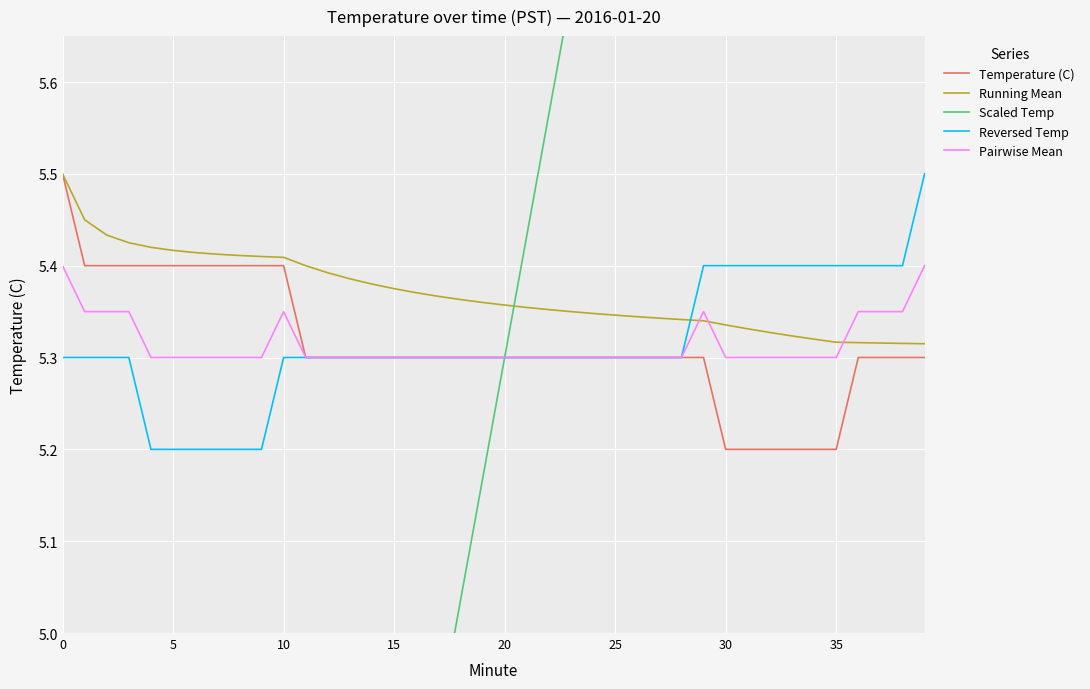

True or false: Pairwise Mean and Running Mean intersect in this chart.

True